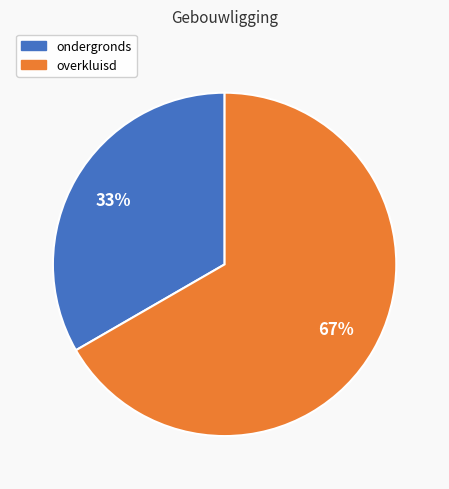

How many segments does this pie chart have?

2